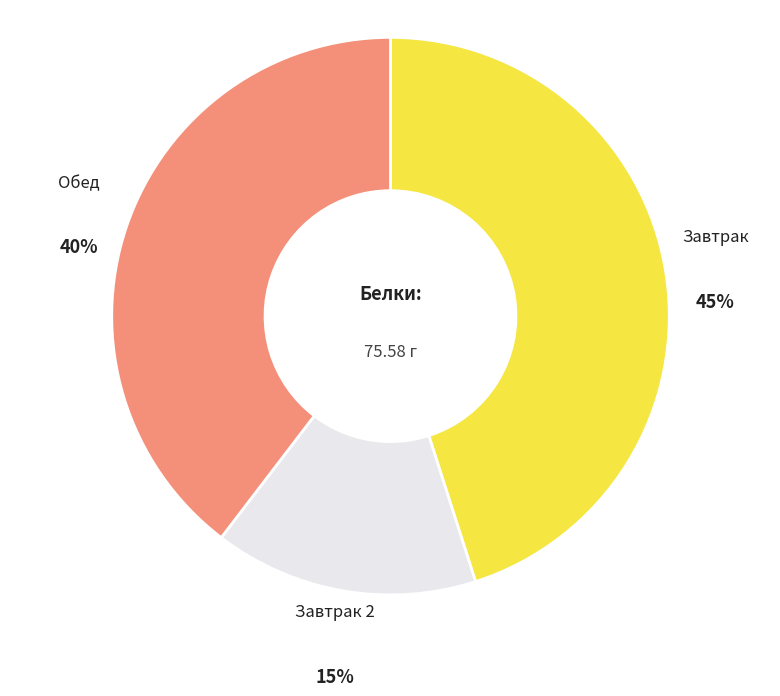

To the nearest percent, what is the average slice percentage?

33%